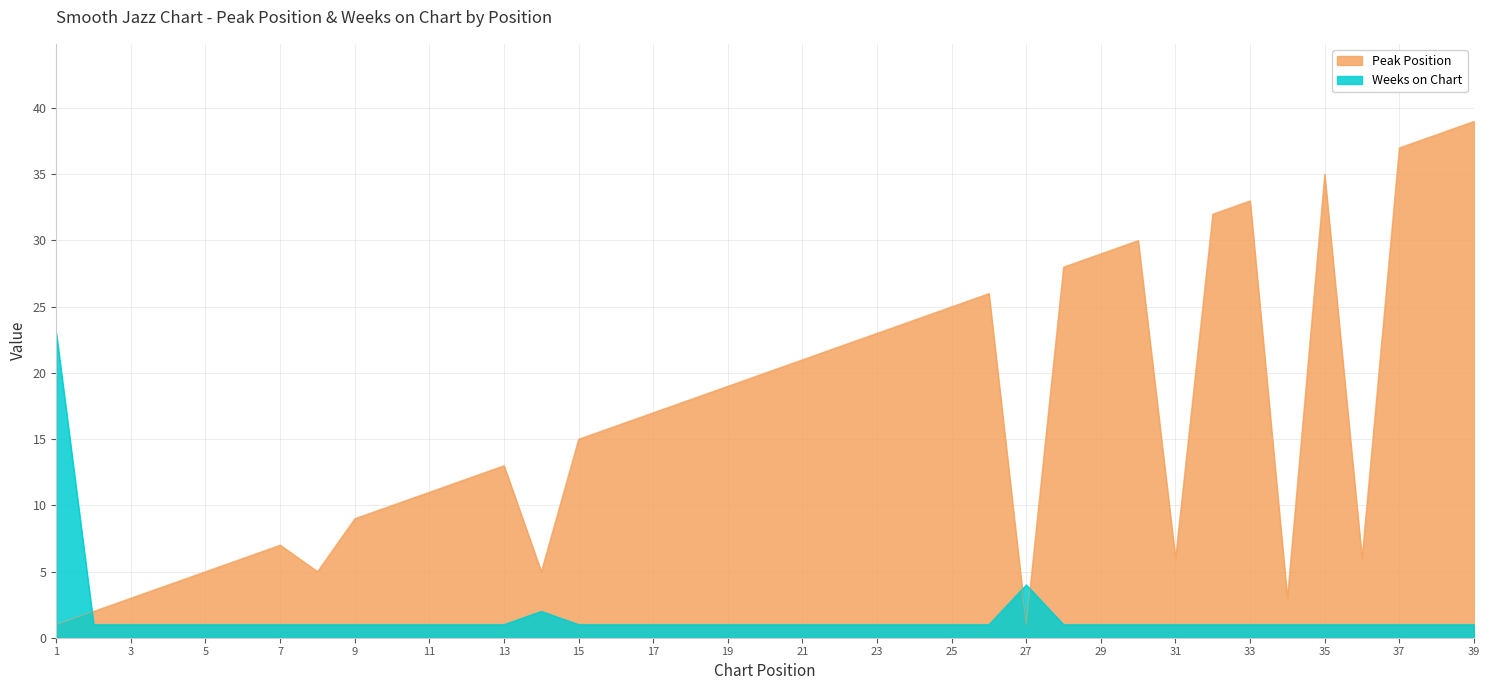

At how many categories does at least one series exceed 9?

26